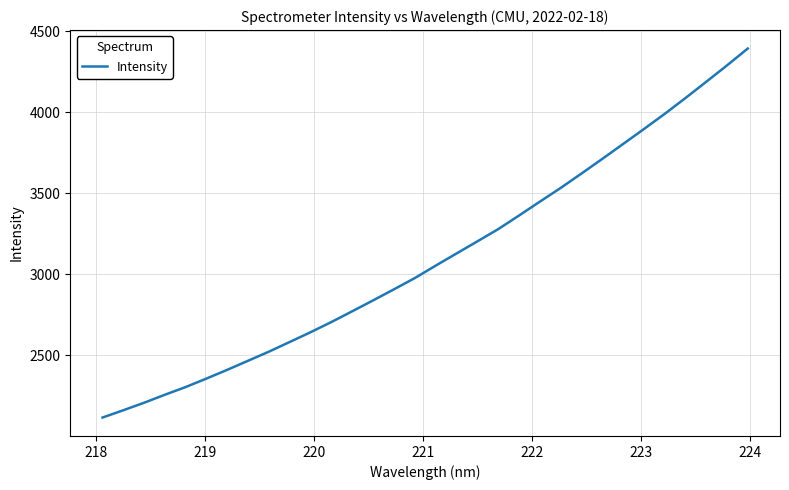

What is the difference between the maximum and minimum values?

2277.6